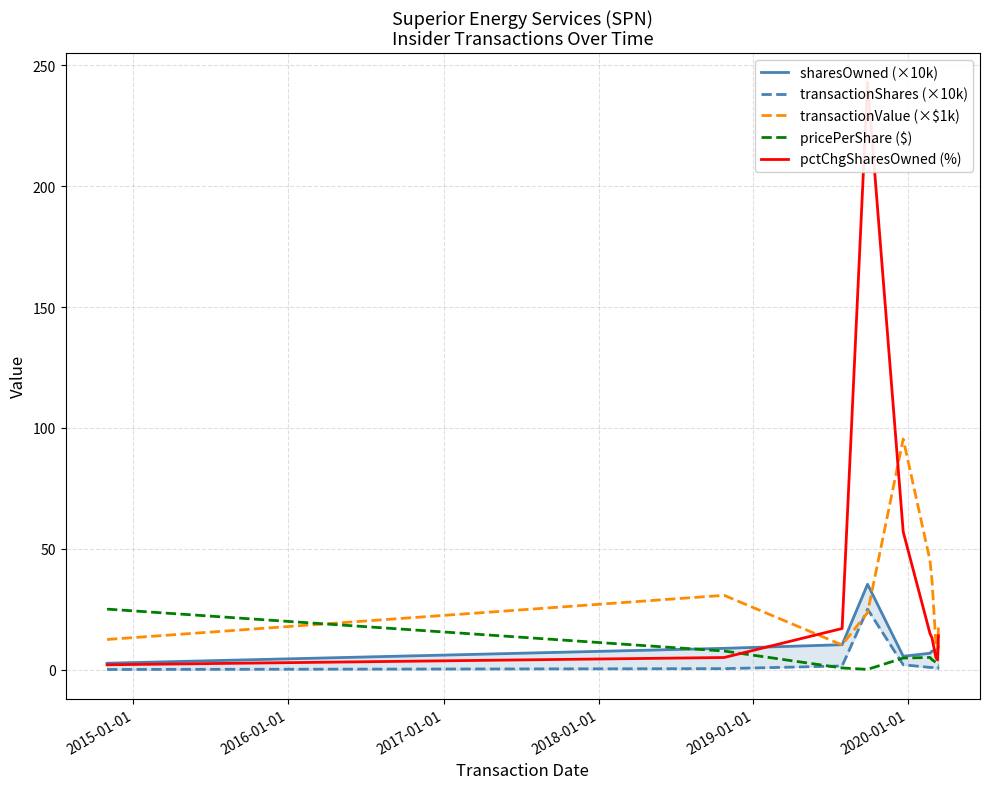

True or false: sharesOwned (×10k) and transactionShares (×10k) intersect in this chart.

False